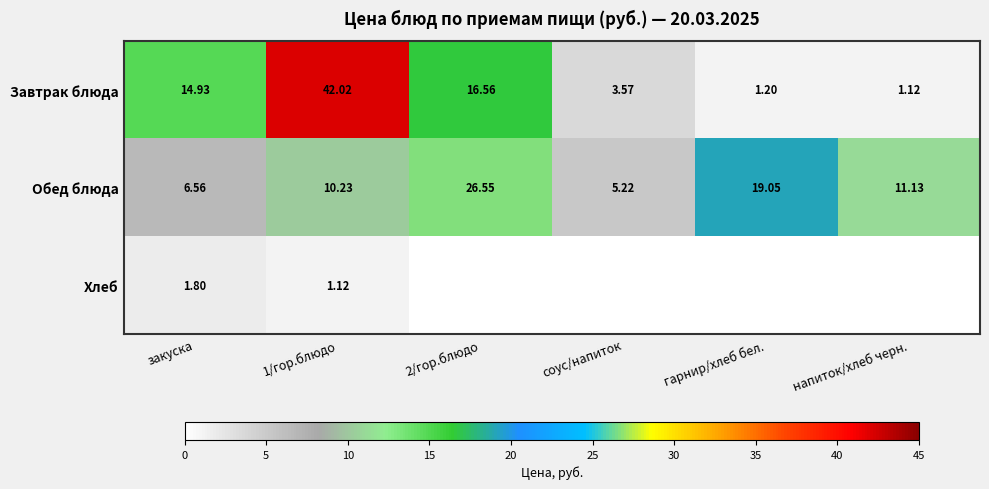

Which category has the lowest value in the Обед блюда series?

соус/напиток